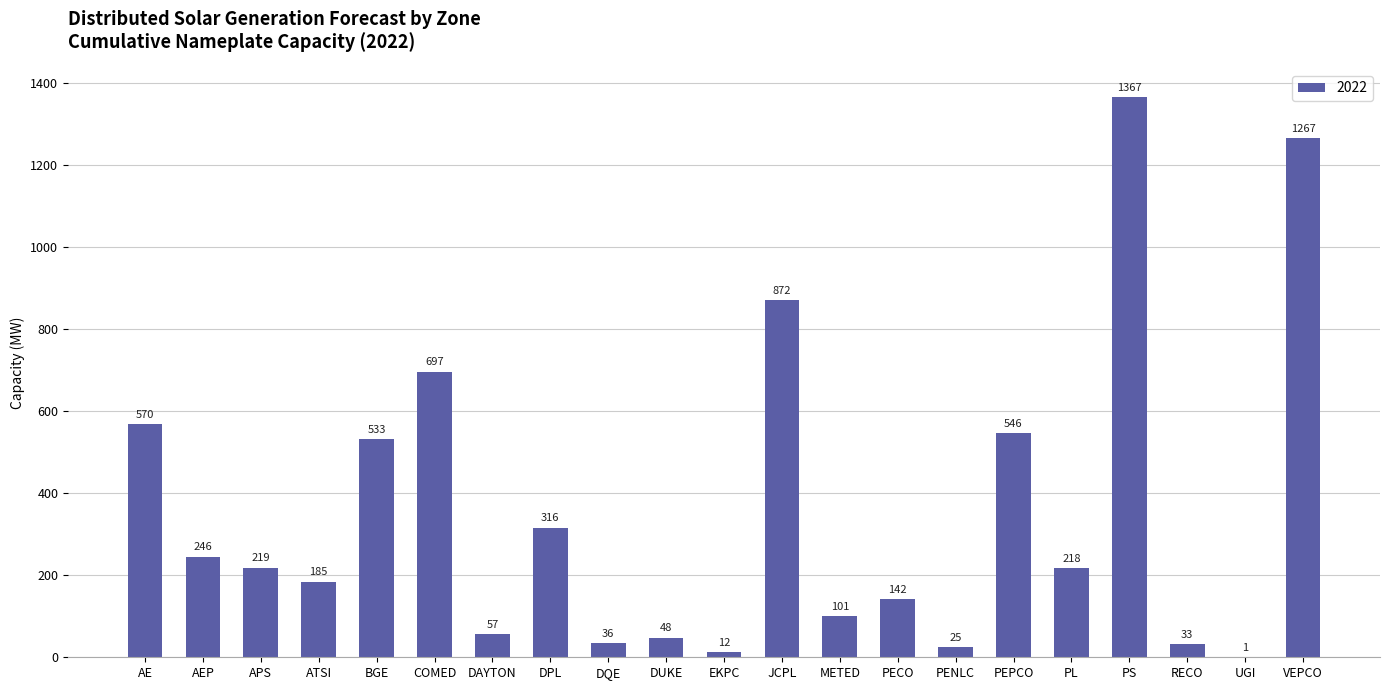

Which has a higher value, PL or PEPCO?

PEPCO